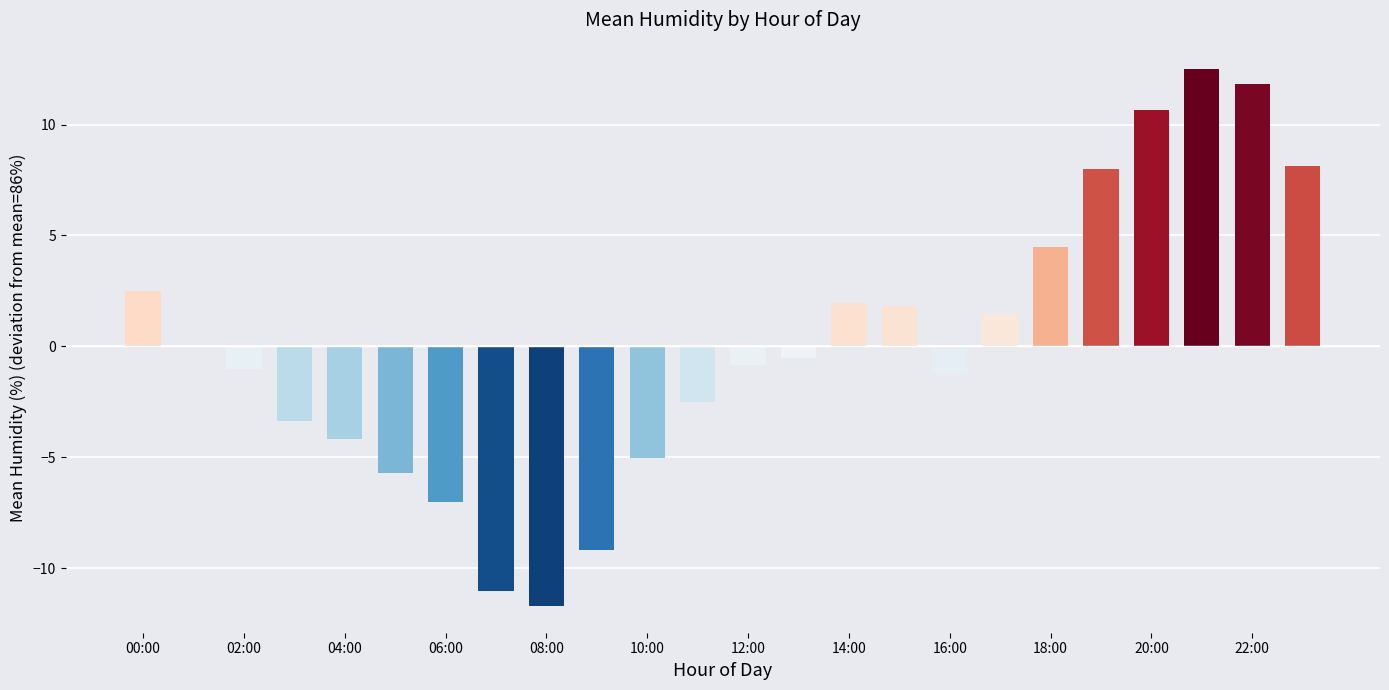

What is the maximum value shown in the chart?

12.5